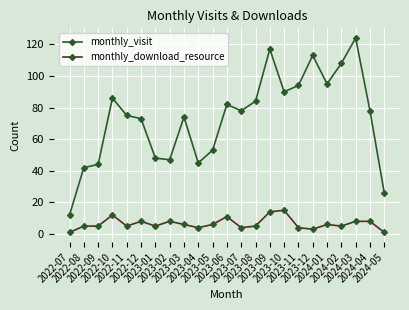

Which series has the largest total across all categories?

monthly_visit